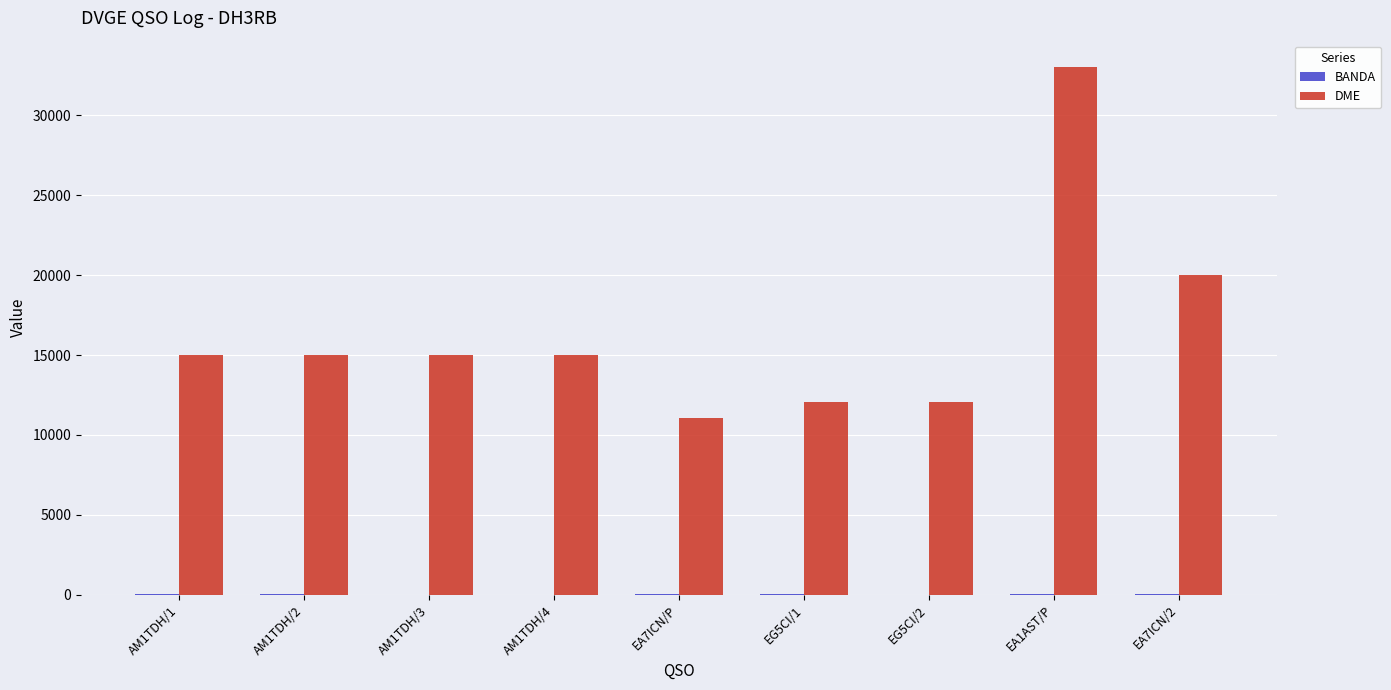

Where is DME nearest to the value 22030?

EA7ICN/2